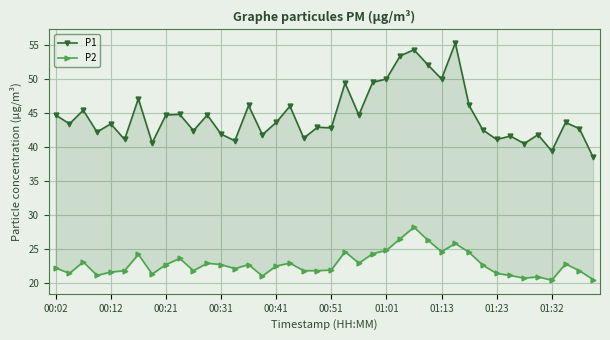

How many interior local valleys does the P2 series have?

10